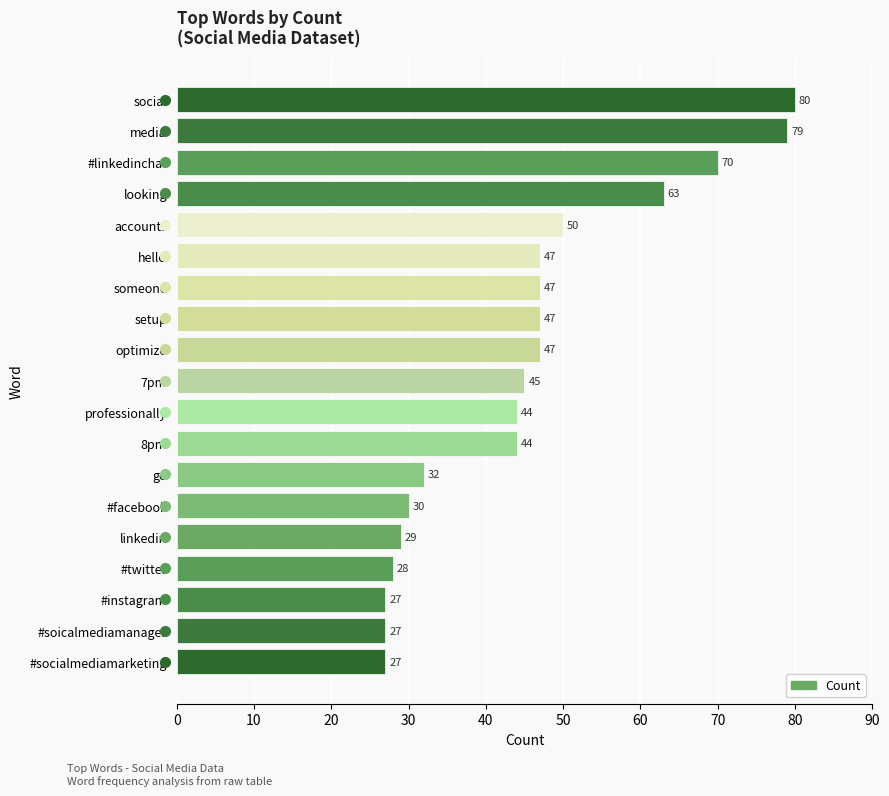

Is it true that the value at #soicalmediamanager is 27?

True